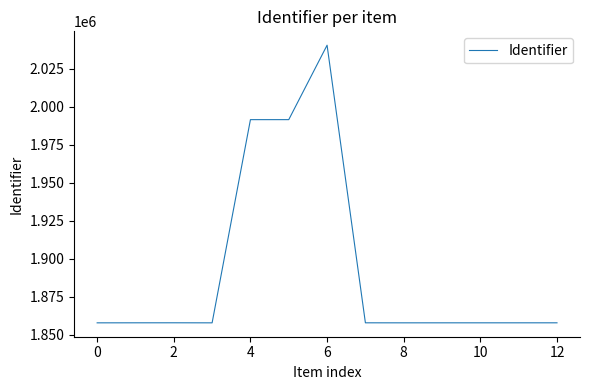

True or false: the data has more than 1 interior local peaks.

True